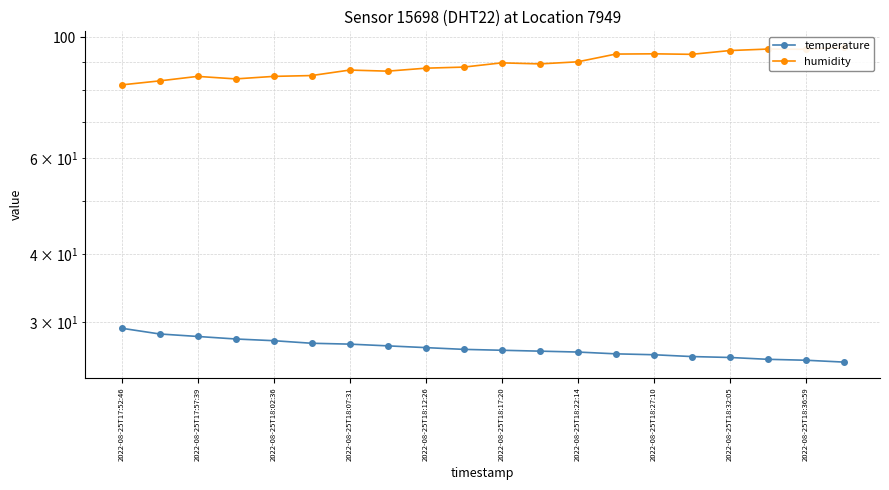

Reading left to right, what are all the values shown in this chart?

temperature: 29.2	28.5	28.2	27.9	27.7	27.4	27.3	27.1	26.9	26.7	26.6	26.5	26.4	26.2	26.1	25.9	25.8	25.6	25.5	25.3
humidity: 81.8	83.2	84.8	83.9	84.8	85.1	87.1	86.7	87.8	88.2	89.8	89.4	90.2	93.2	93.3	93.1	94.6	95.2	95.1	96.0